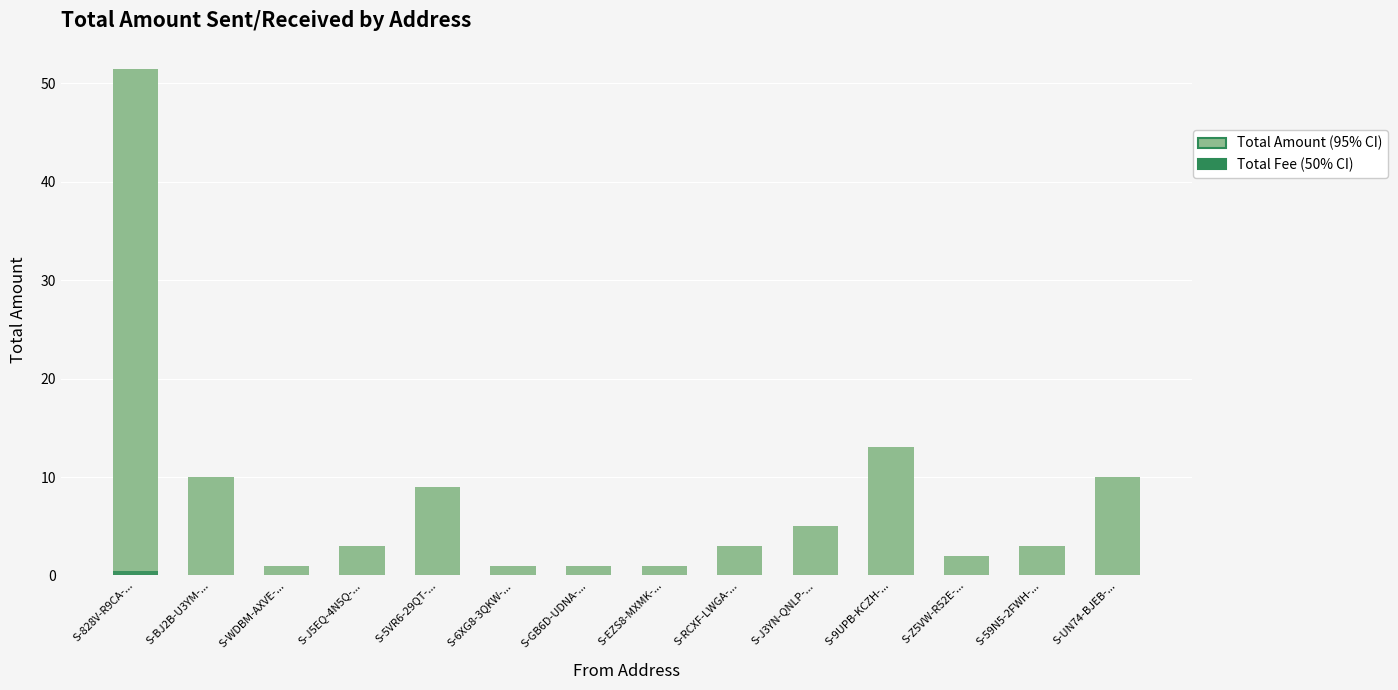

What is the sum of all Total Fee (50% CI) values?

1.0